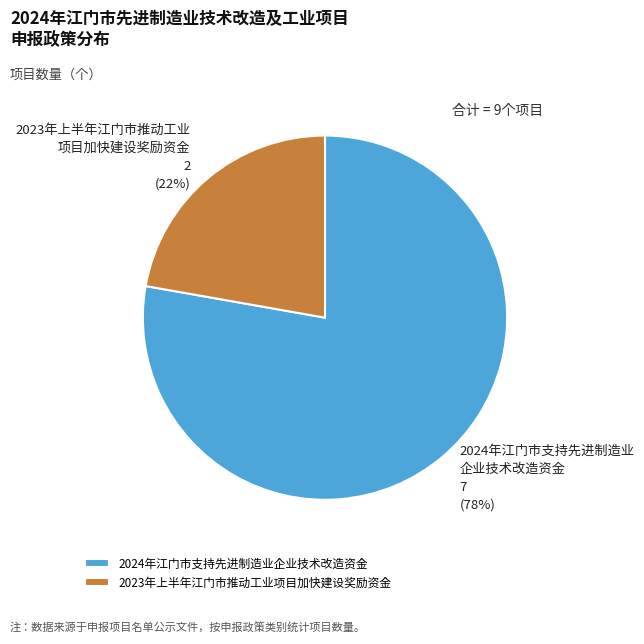

What percentage is the 2024年江门市支持先进制造业企业技术改造资金 slice, to the nearest percent?

78%